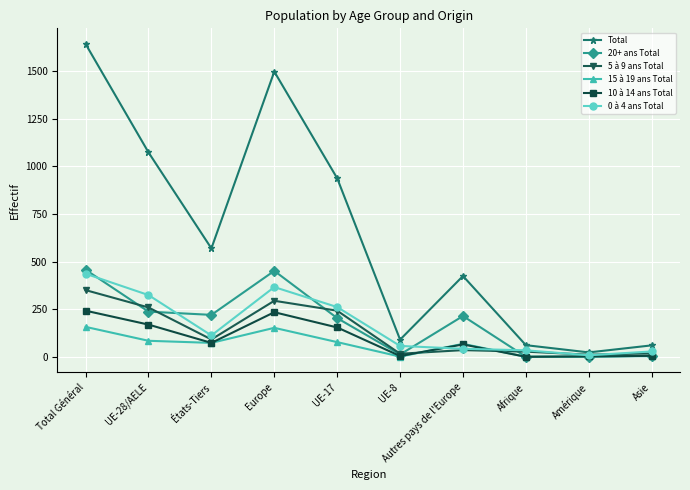

What is the spread (max minus min) of values at Total Général?

1485